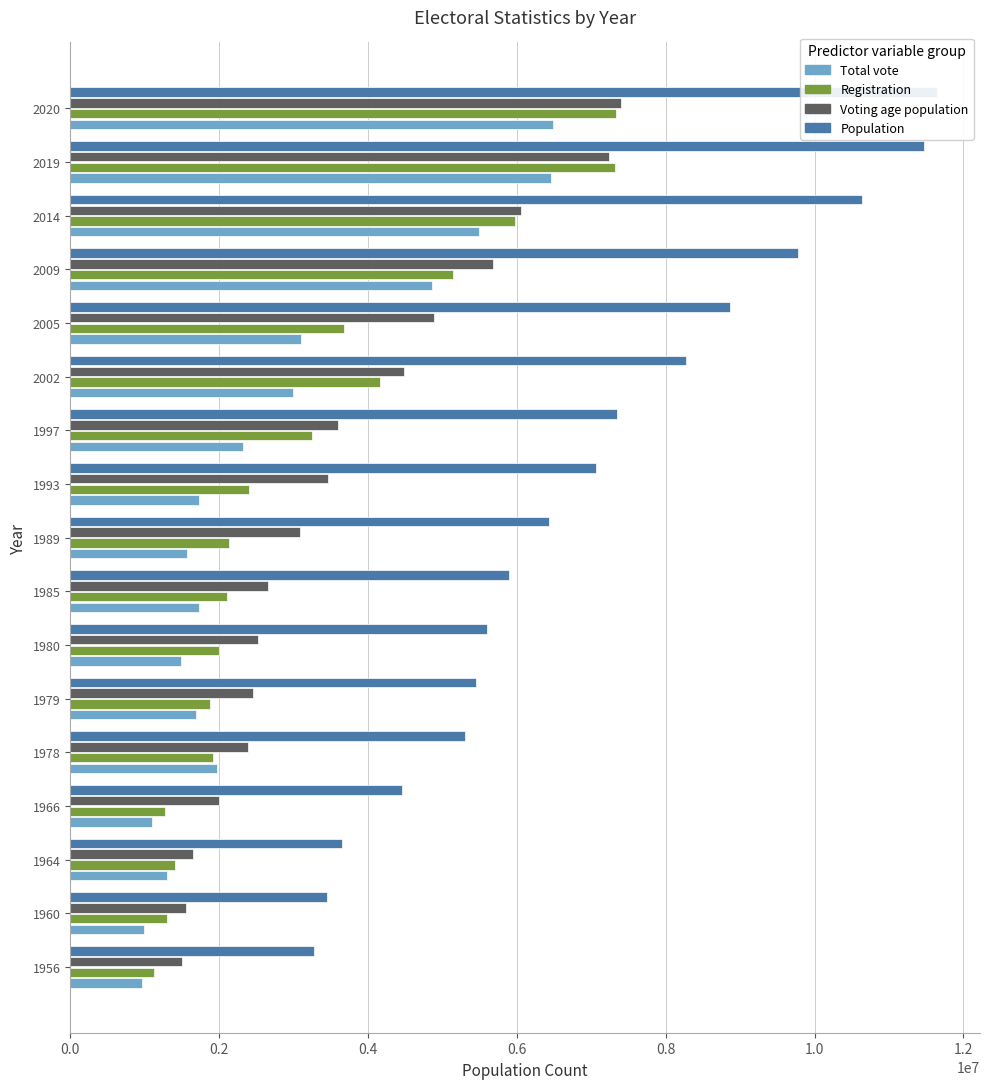

What are all the series names shown in the legend?

Total vote, Registration, Voting age population, Population